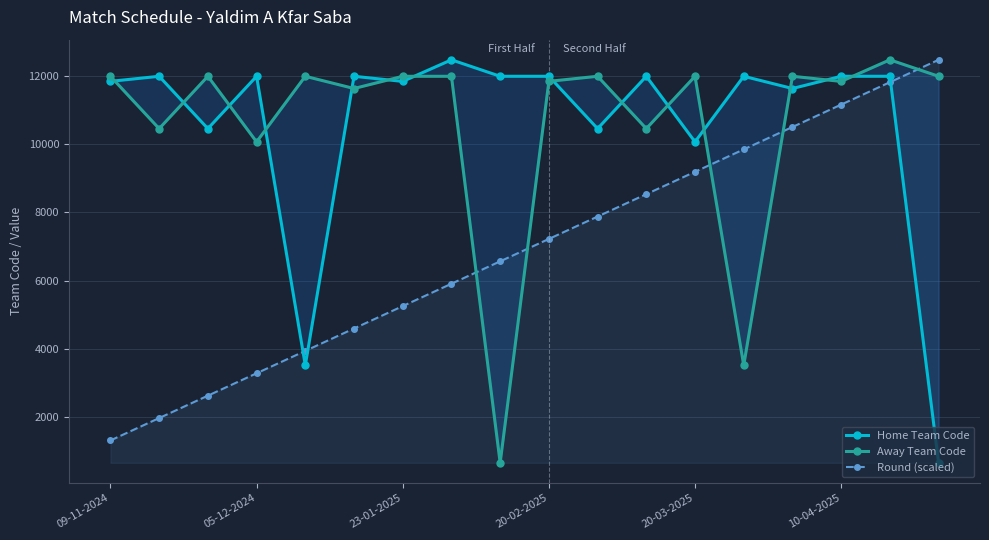

True or false: Round (scaled) and Home Team Code cross at least once.

True